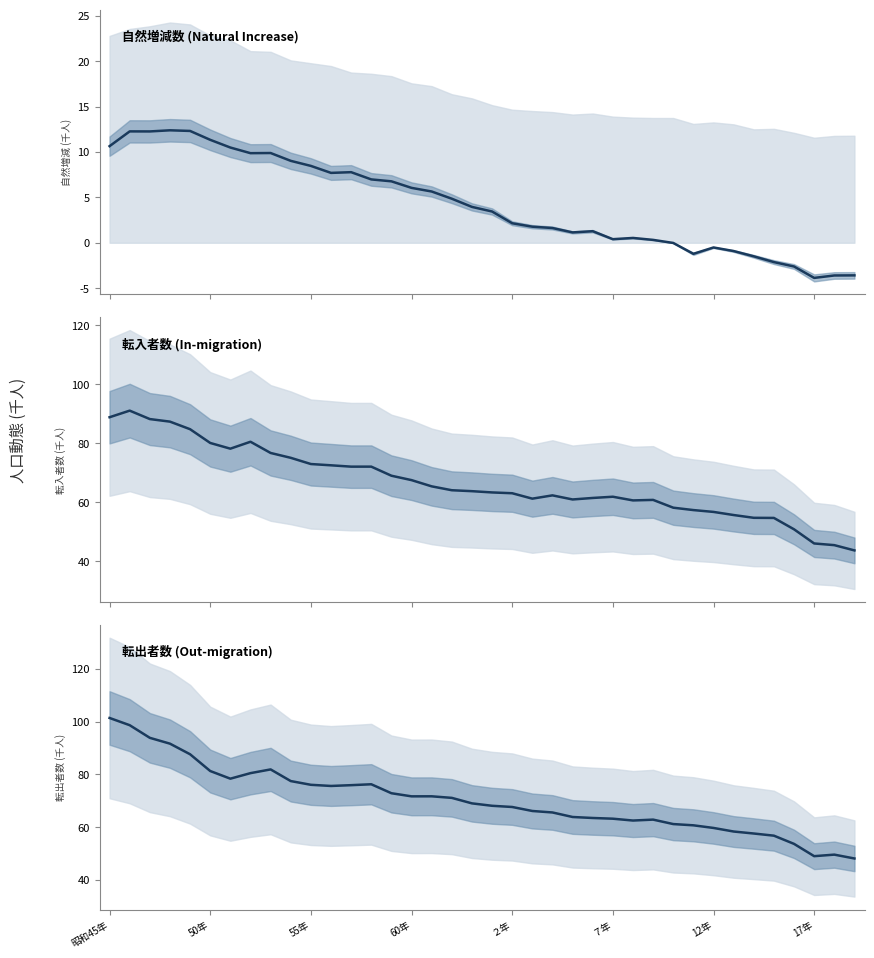

What is the sum of the 転入者数 (In-migration) values at 8 and 28?

134.8